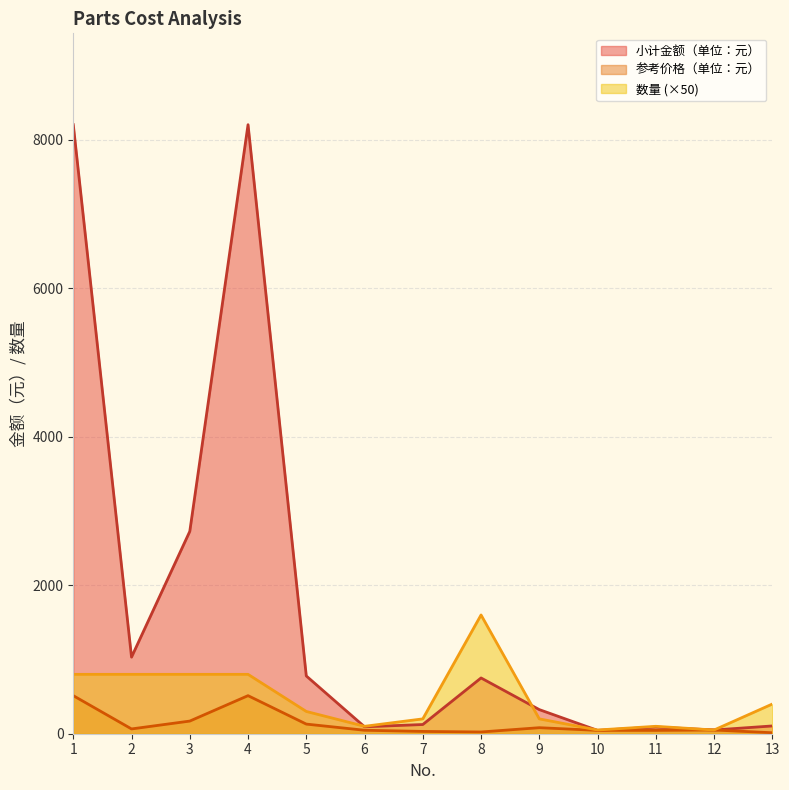

The value of 数量 (×50) at 3 is 224.0. True or false?

False